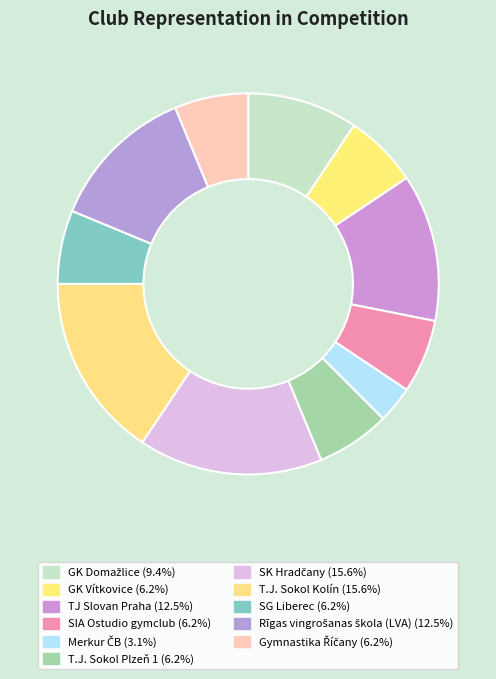

How many slices are in this pie chart?

11